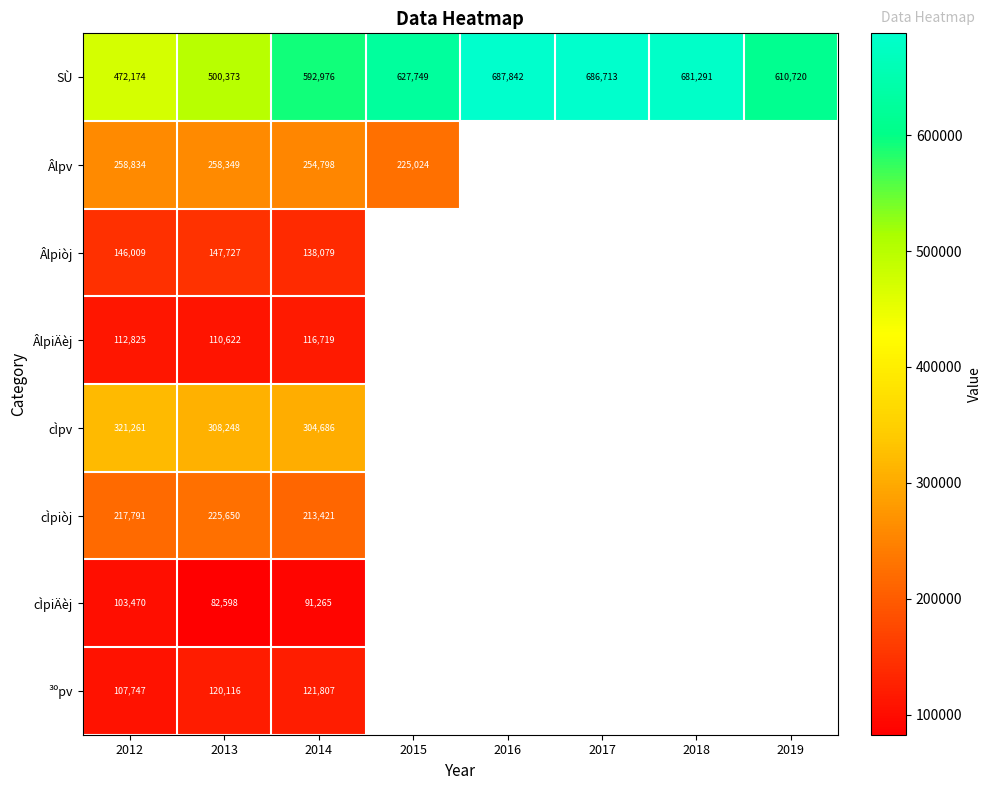

What is the average value of the SÙ series?

607480